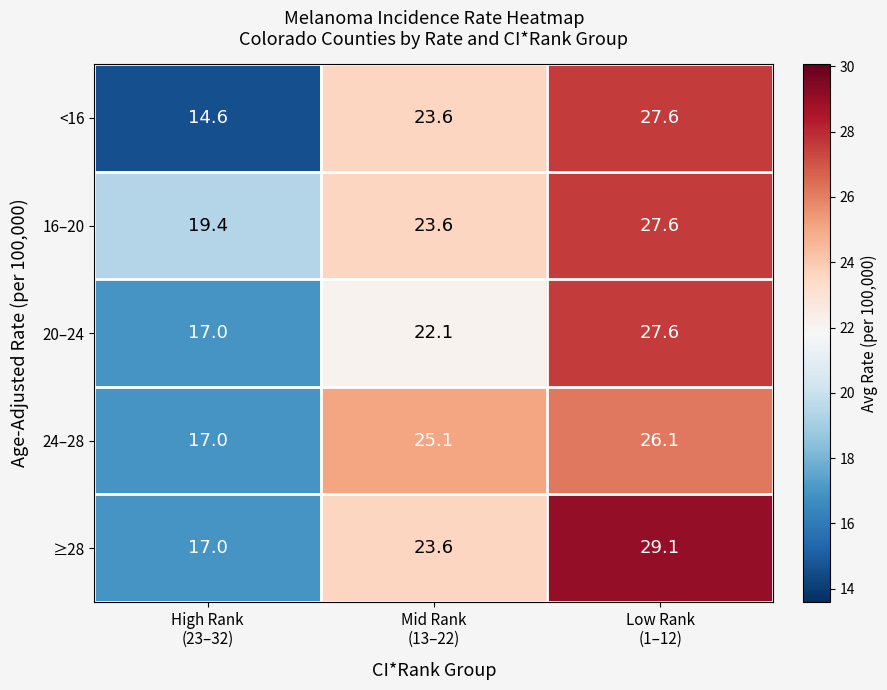

How many series are shown in this chart?

5